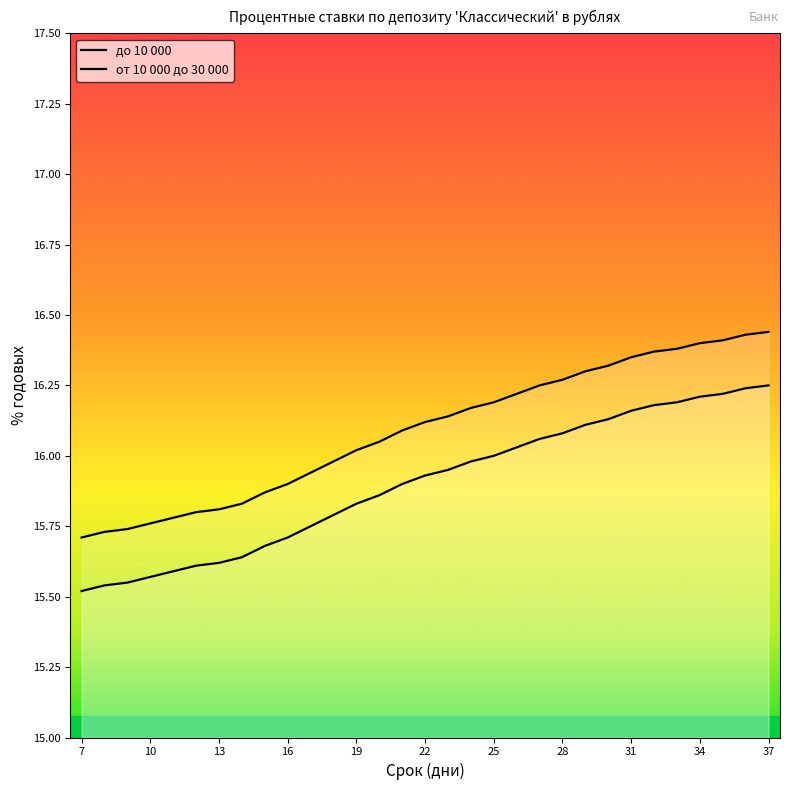

Reading left to right, transcribe all the data shown in this chart.

до 10 000: 15.5	15.5	15.6	15.6	15.6	15.6	15.6	15.6	15.7	15.7	15.8	15.8	15.8	15.9	15.9	15.9	15.9	16.0	16.0	16.0	16.1	16.1	16.1	16.1	16.2	16.2	16.2	16.2	16.2	16.2	16.2
от 10 000 до 30 000: 15.7	15.7	15.7	15.8	15.8	15.8	15.8	15.8	15.9	15.9	15.9	16.0	16.0	16.1	16.1	16.1	16.1	16.2	16.2	16.2	16.2	16.3	16.3	16.3	16.4	16.4	16.4	16.4	16.4	16.4	16.4